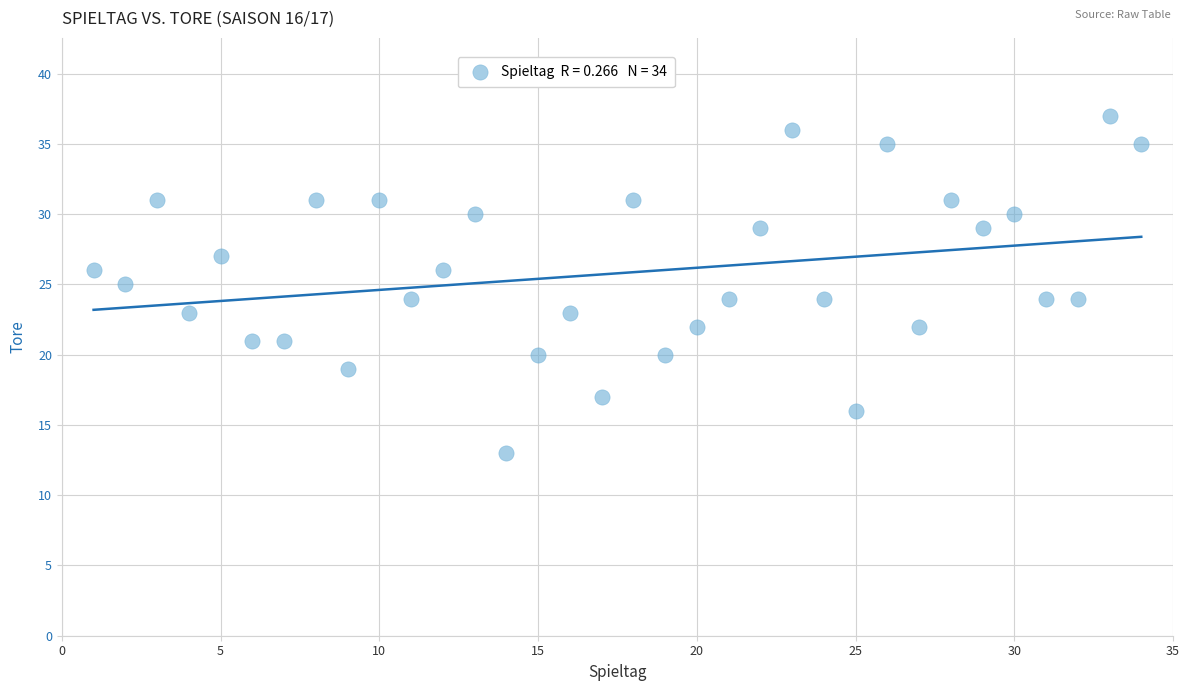

What is the range of X values (max minus min)?

33